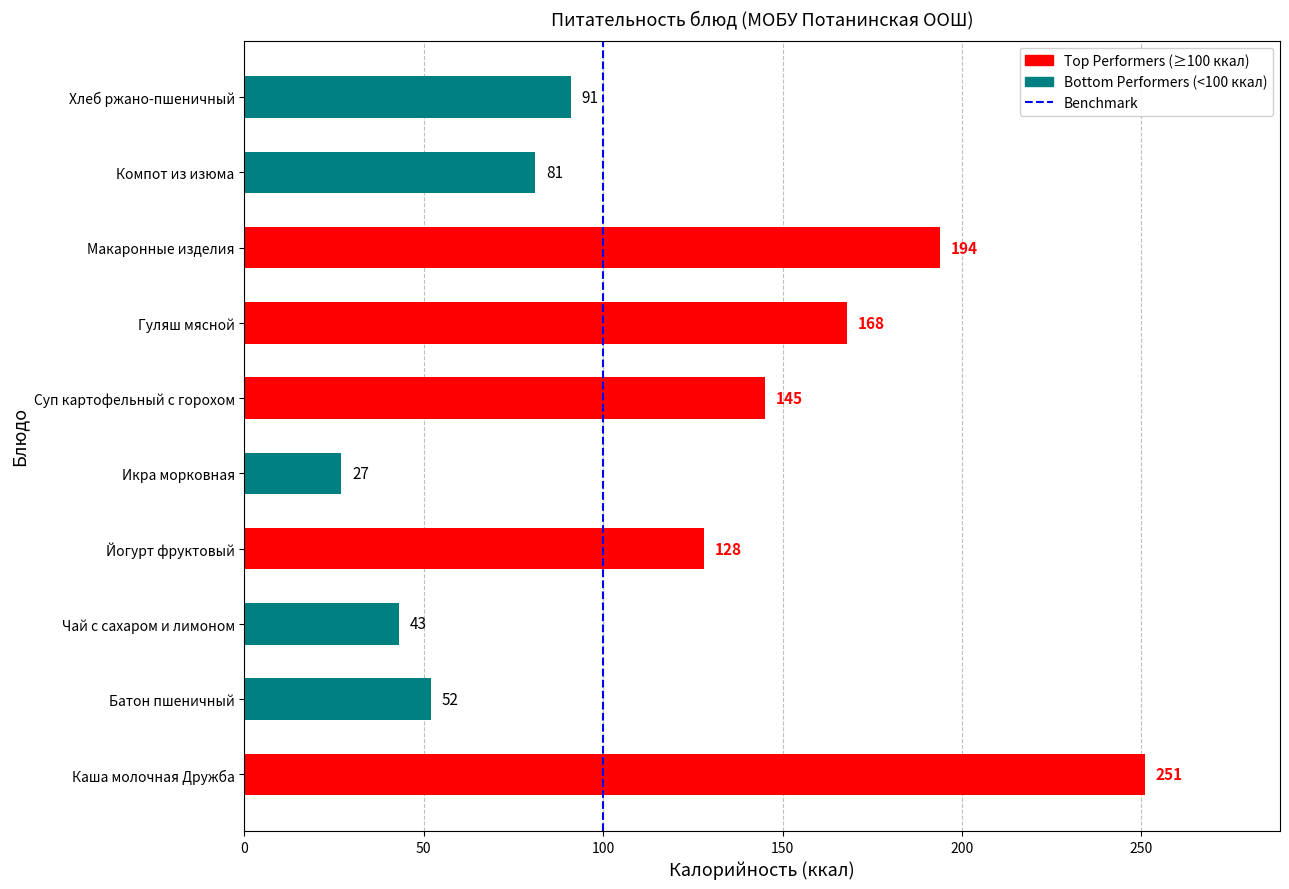

Does the chart contain any negative values?

No